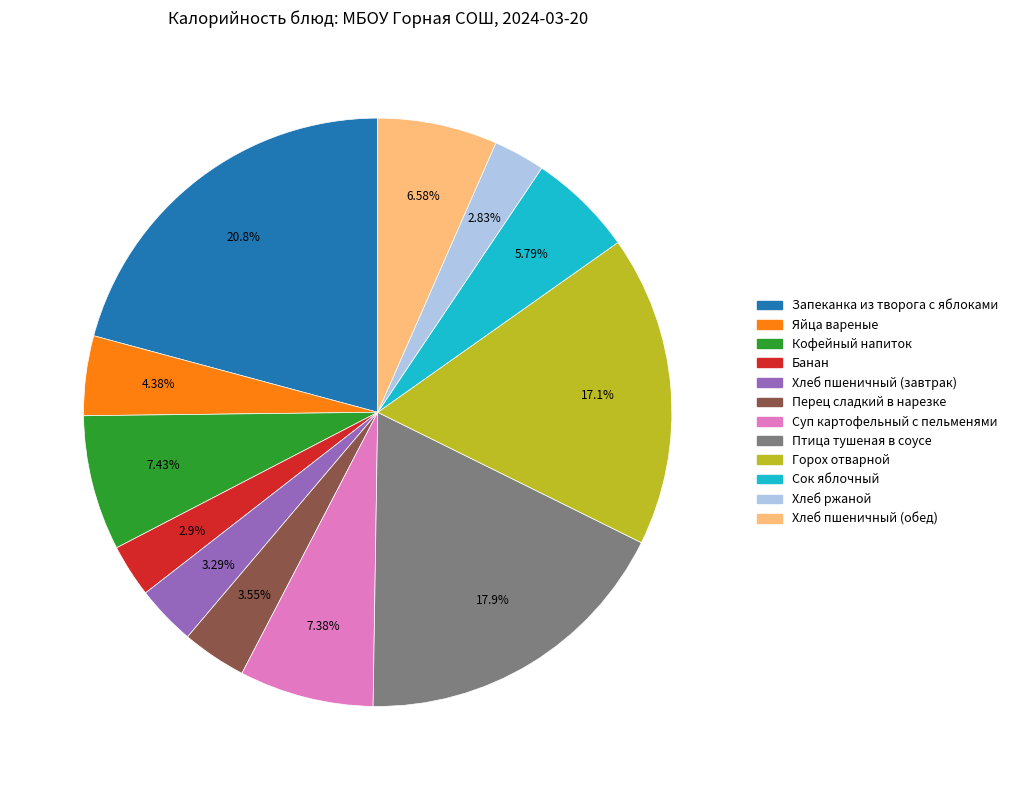

What percentage is NOT represented by Хлеб ржаной?

97.2%